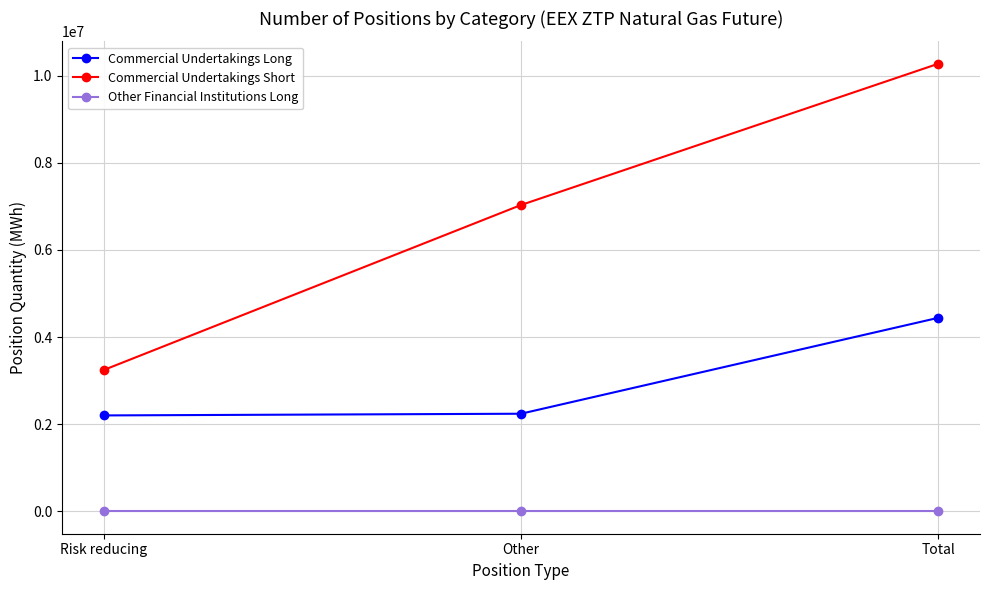

What is the label of the 2nd point from the left?

Other